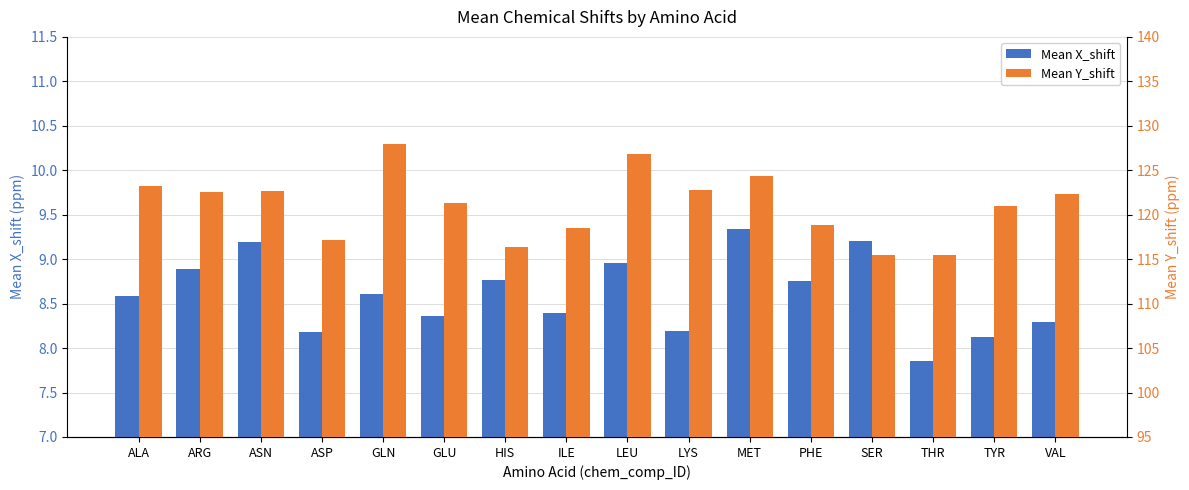

What is the value of the Mean Y_shift bar at the 13th from the left?

115.5